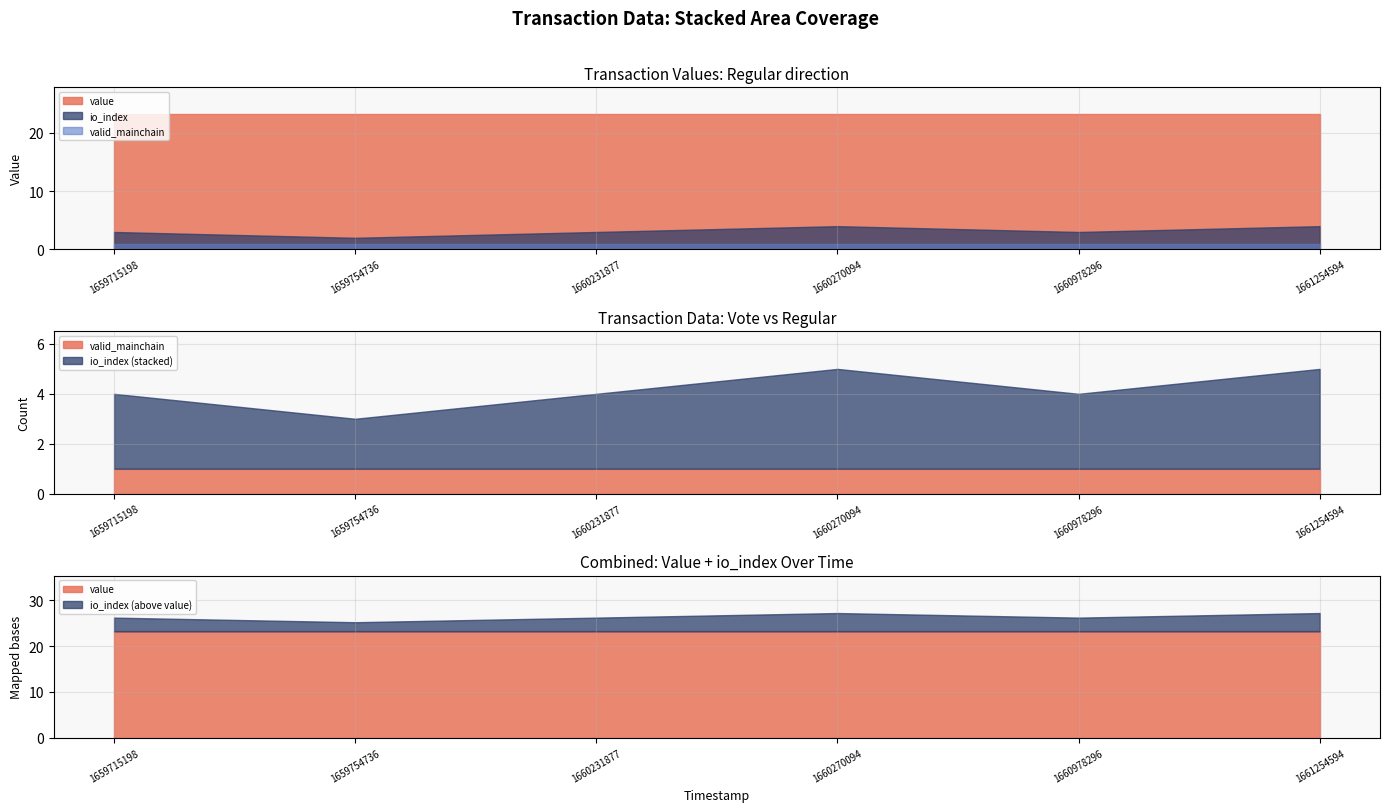

How many distinct data groups are displayed?

3